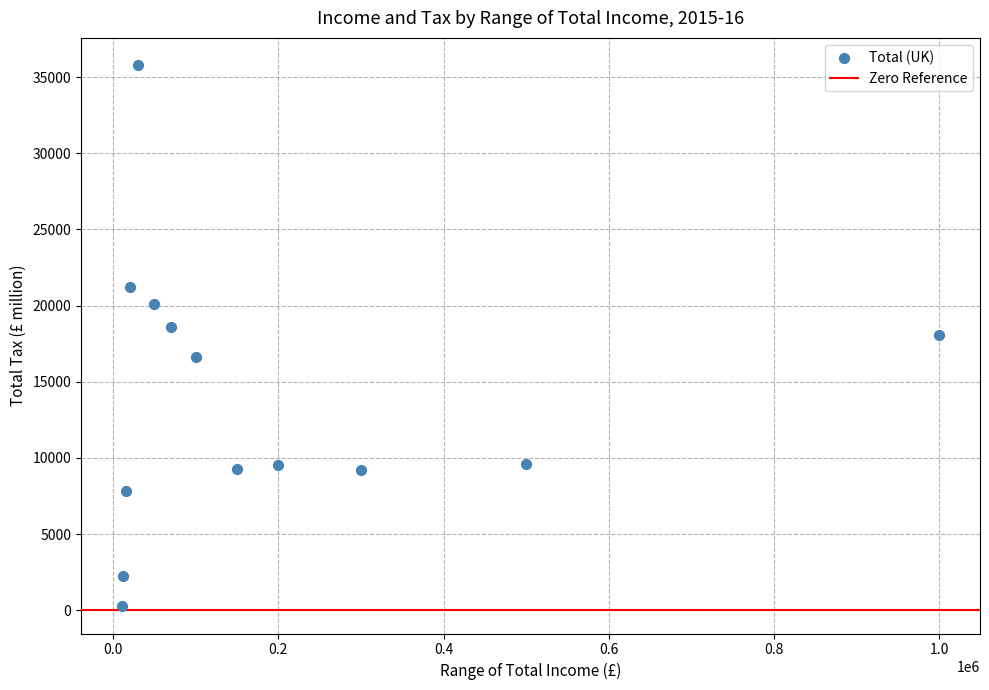

What is the range of Y values (max minus min)?

35552